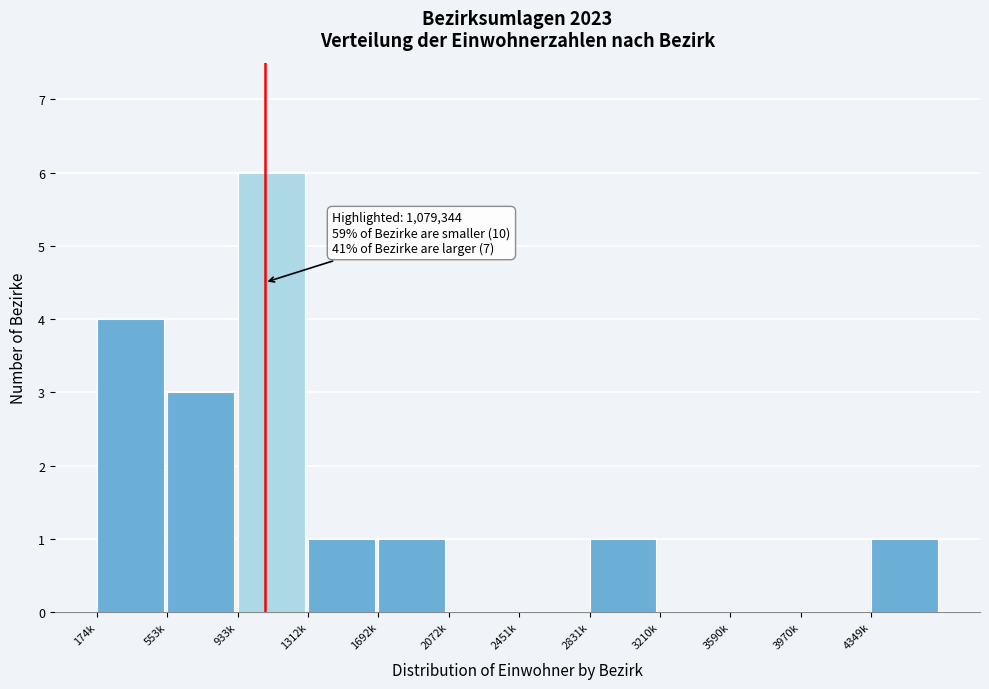

Reading left to right, extract all data points from this chart.

174k=4	553k=3	933k=6	1312k=1	1692k=1	2072k=0	2451k=0	2831k=1	3210k=0	3590k=0	3970k=0	4349k=1